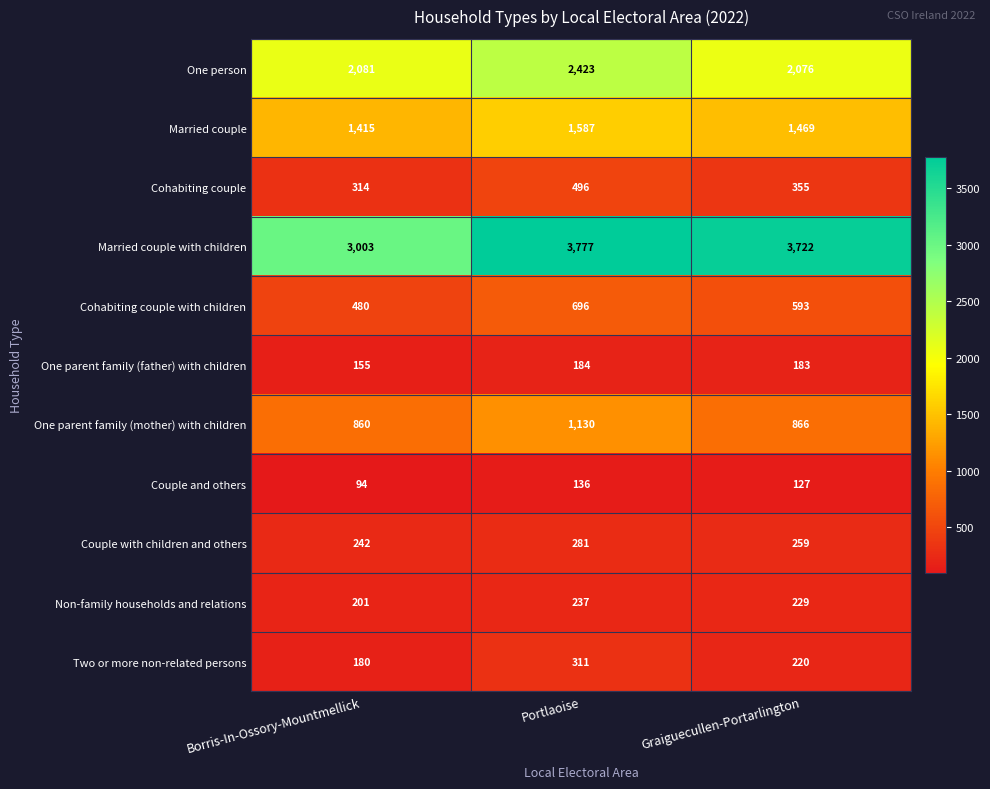

Which series has the largest range (max minus min)?

Married couple with children